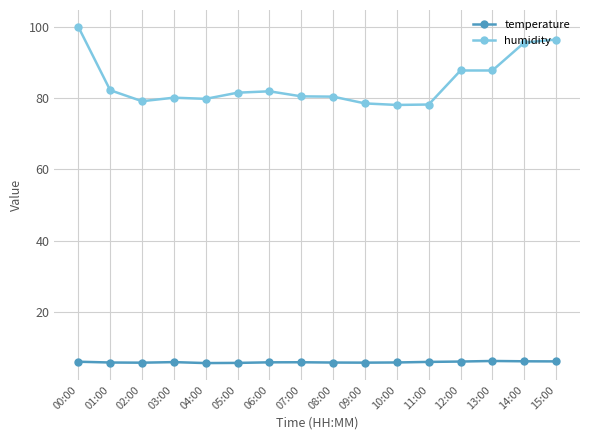

Which series has the largest total across all categories?

humidity